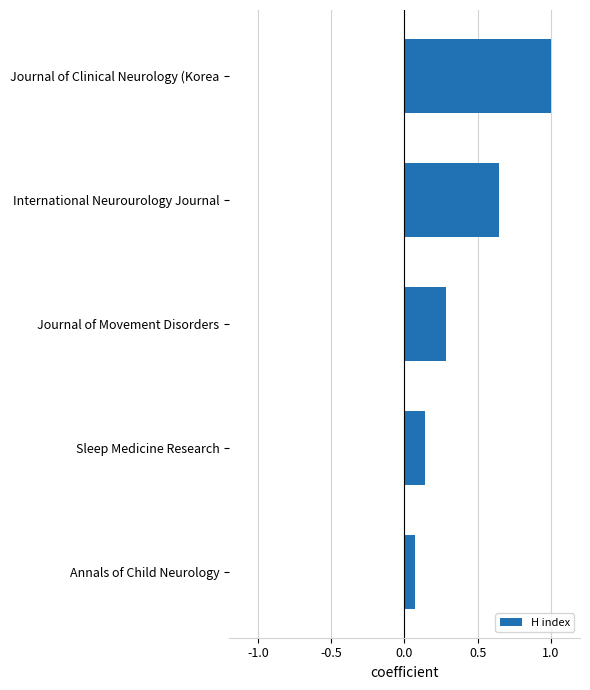

True or false: the data shows 0.4 at Journal of Movement Disorders.

False